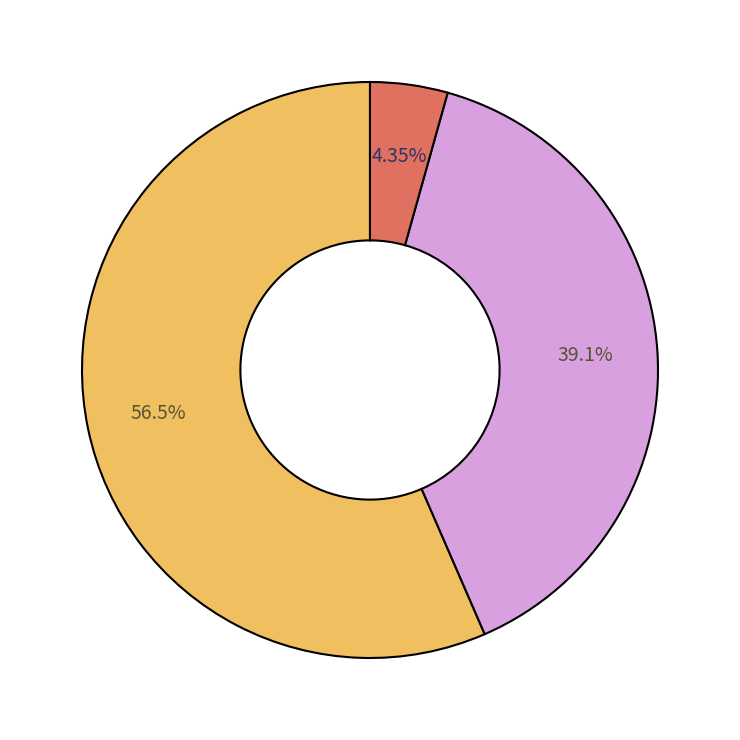

Is there a majority slice in this chart?

Yes